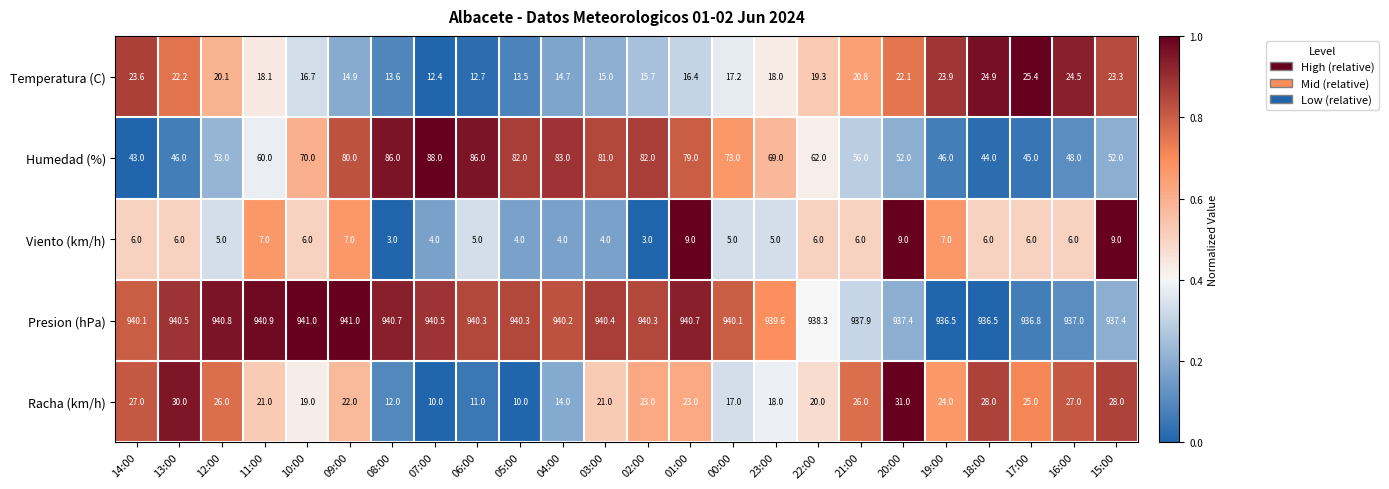

At 07:00, list the series in order from largest to smallest.

Presion (hPa), Humedad (%), Temperatura (C), Racha (km/h), Viento (km/h)